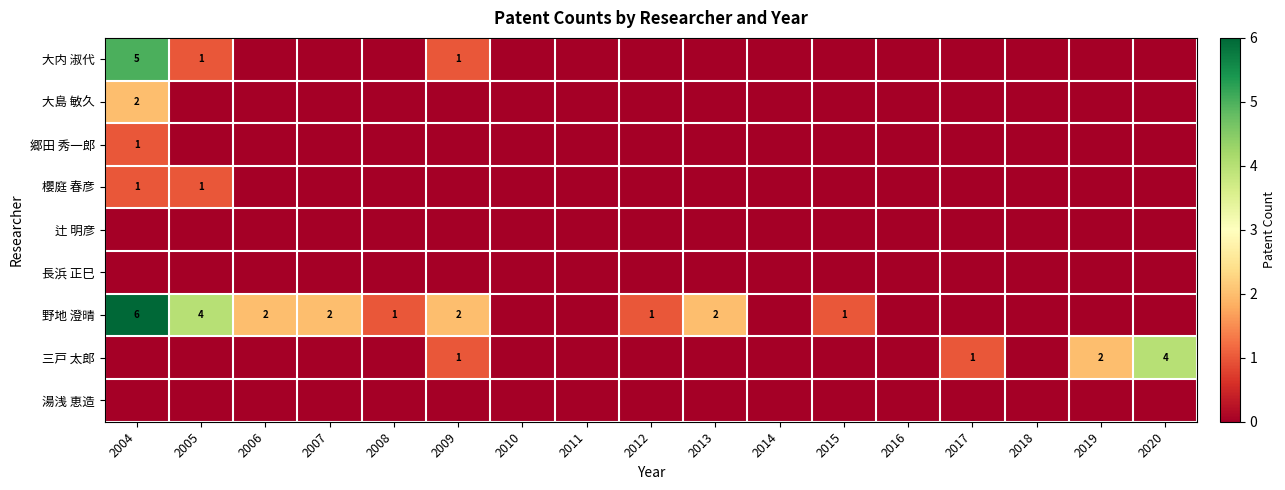

The 大内 淑代 series shows 1 at 2009. True or false?

True